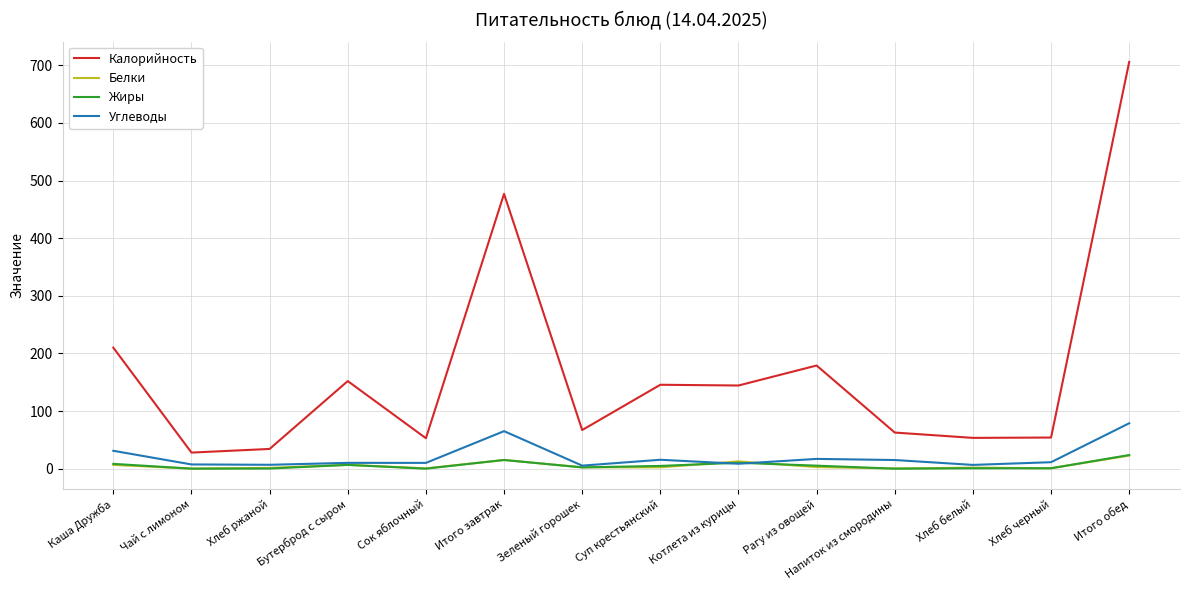

What is the difference between the second highest and second lowest values in the Углеводы series?

58.6